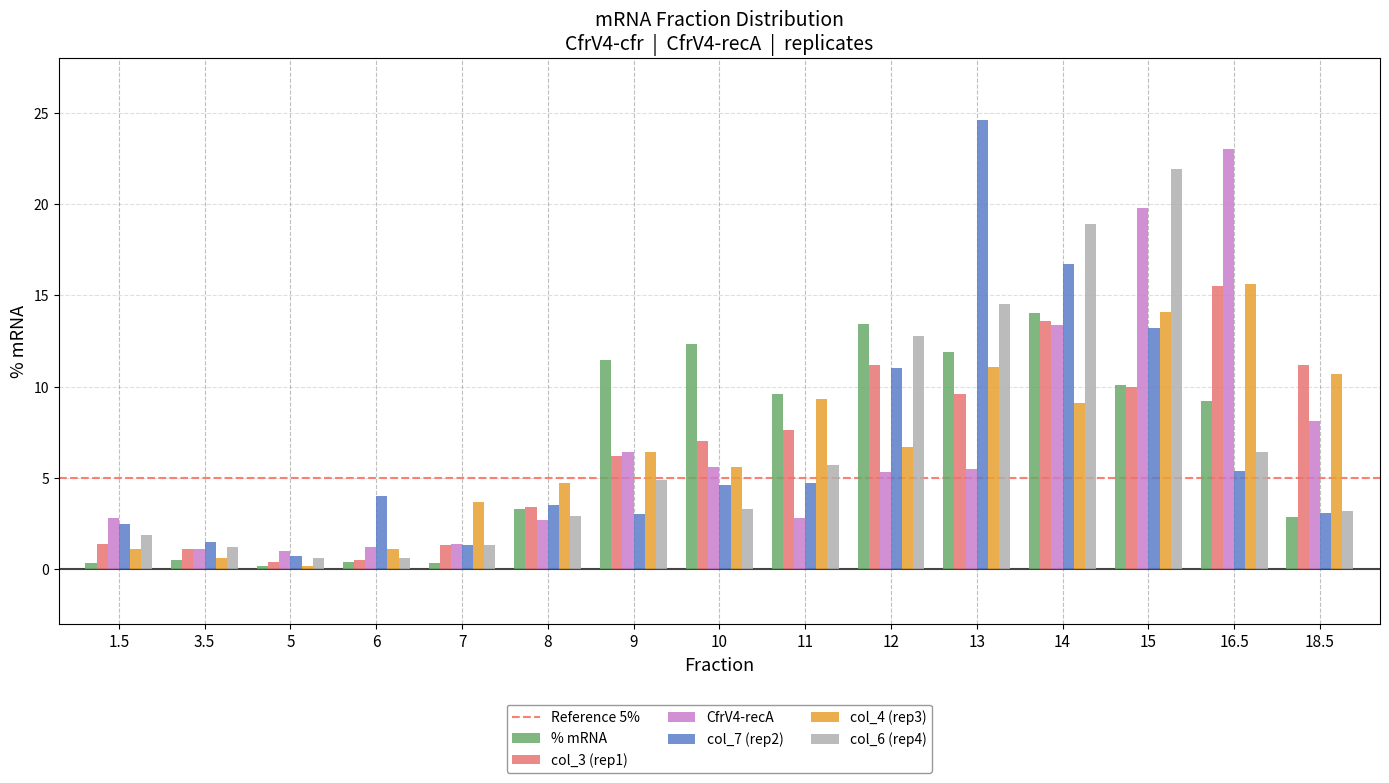

Which label corresponds to the largest value in the chart?

13